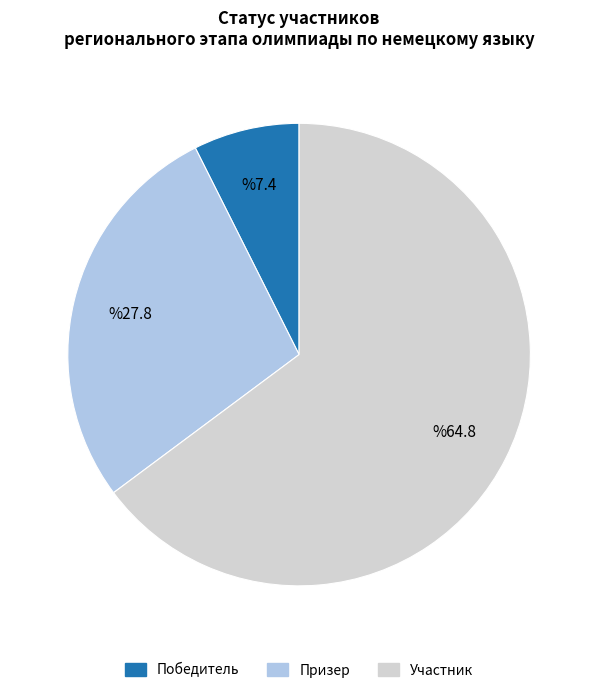

Rank the categories by value from highest to lowest.

Участник, Призер, Победитель